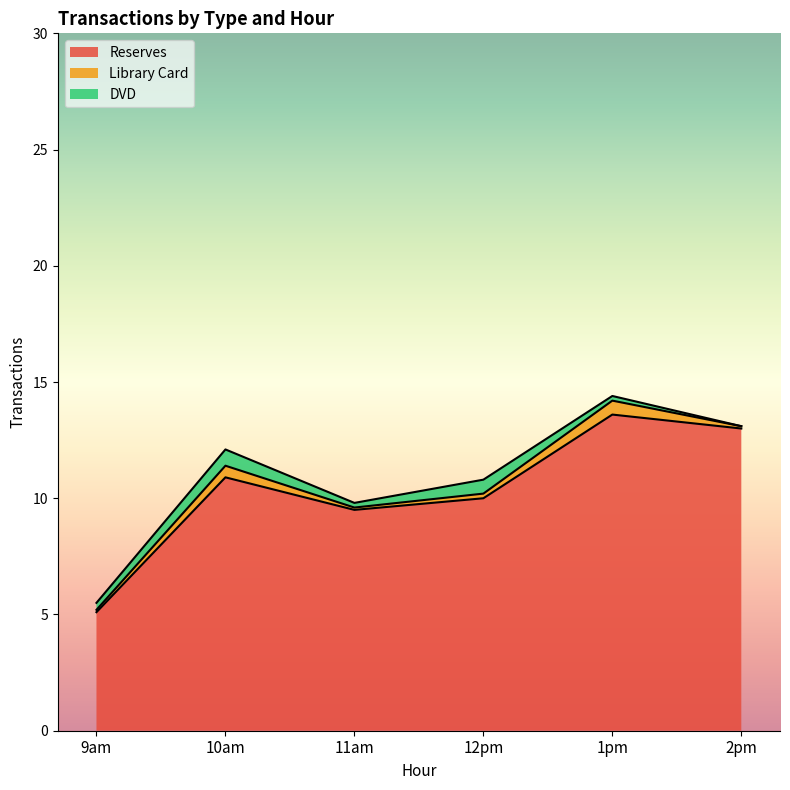

True or false: Reserves and DVD intersect in this chart.

False